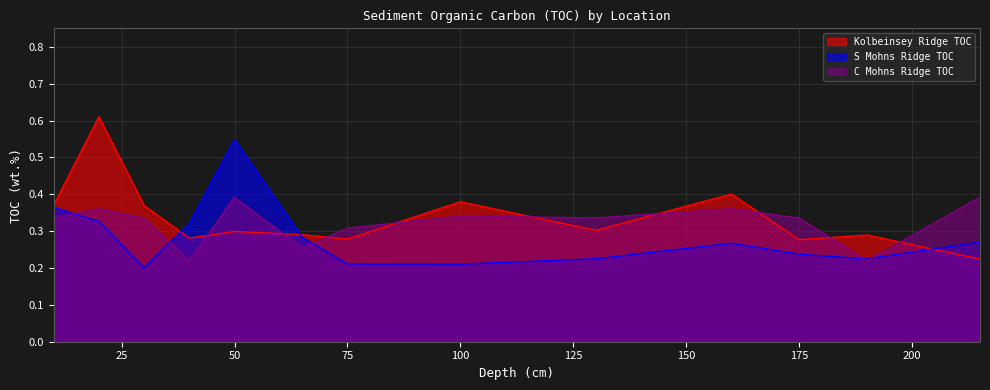

Is the value of Kolbeinsey Ridge TOC at 20 greater than the value of C Mohns Ridge TOC at 100?

Yes